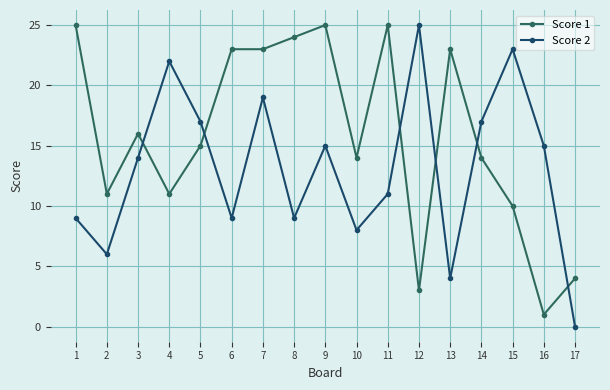

What is the maximum value for Score 1?

25